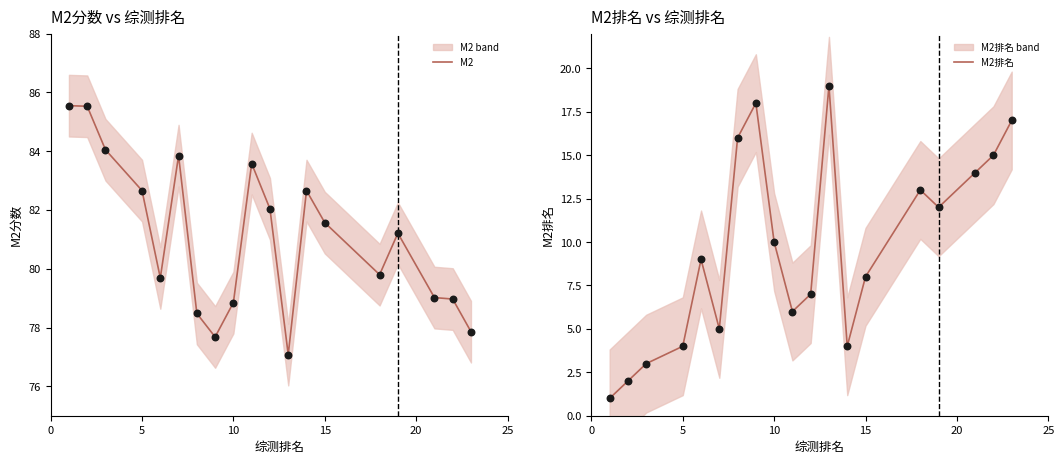

Which series contains the lowest Y value?

M2排名